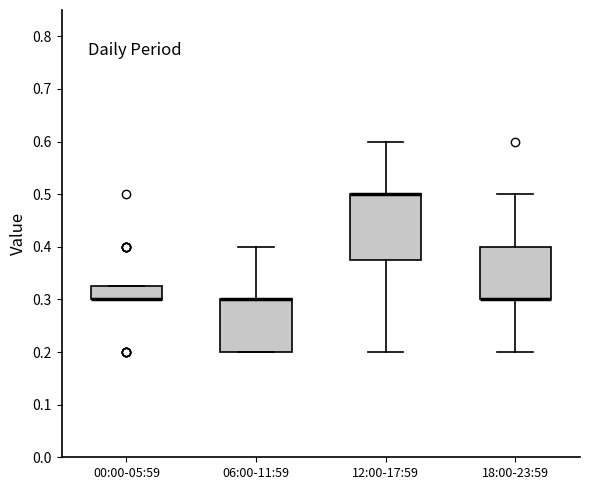

Reading left to right, read every box against the y-axis: the position of its median line, the range the box covers, and the ends of its whiskers. The values are not printed on the chart, so give them approximately, as read against the axis.

00:00-05:59: median 0.30 (drawn on the box's lower edge), box 0.30 to 0.33, whiskers 0.30 to 0.33
06:00-11:59: median 0.30 (drawn on the box's upper edge), box 0.20 to 0.30, whiskers 0.20 to 0.40
12:00-17:59: median 0.50 (drawn on the box's upper edge), box 0.38 to 0.50, whiskers 0.20 to 0.60
18:00-23:59: median 0.30 (drawn on the box's lower edge), box 0.30 to 0.40, whiskers 0.20 to 0.50